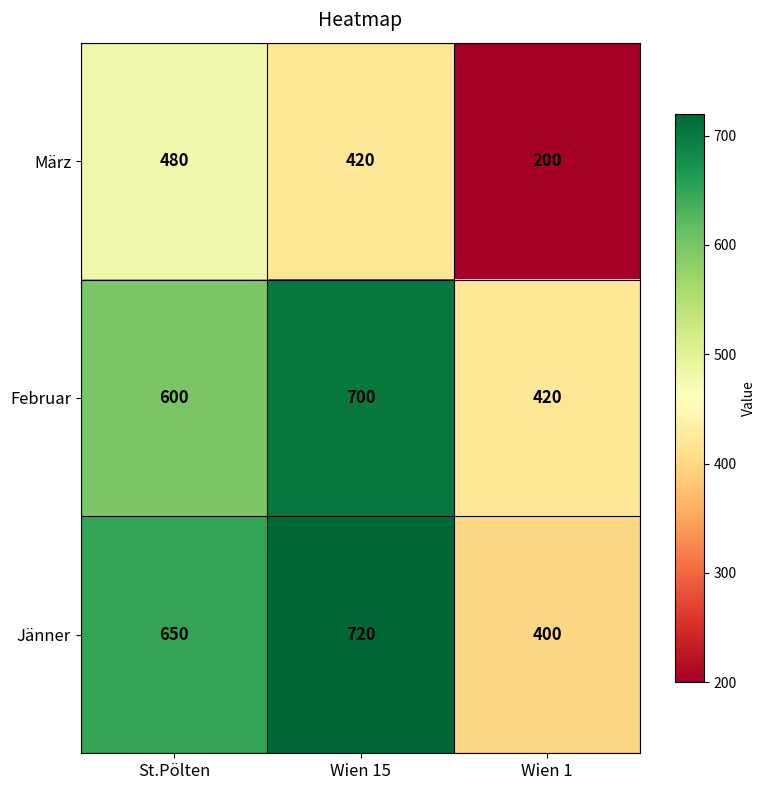

Reading left to right, list all the values displayed in this chart.

März: 480	420	200
Februar: 600	700	420
Jänner: 650	720	400